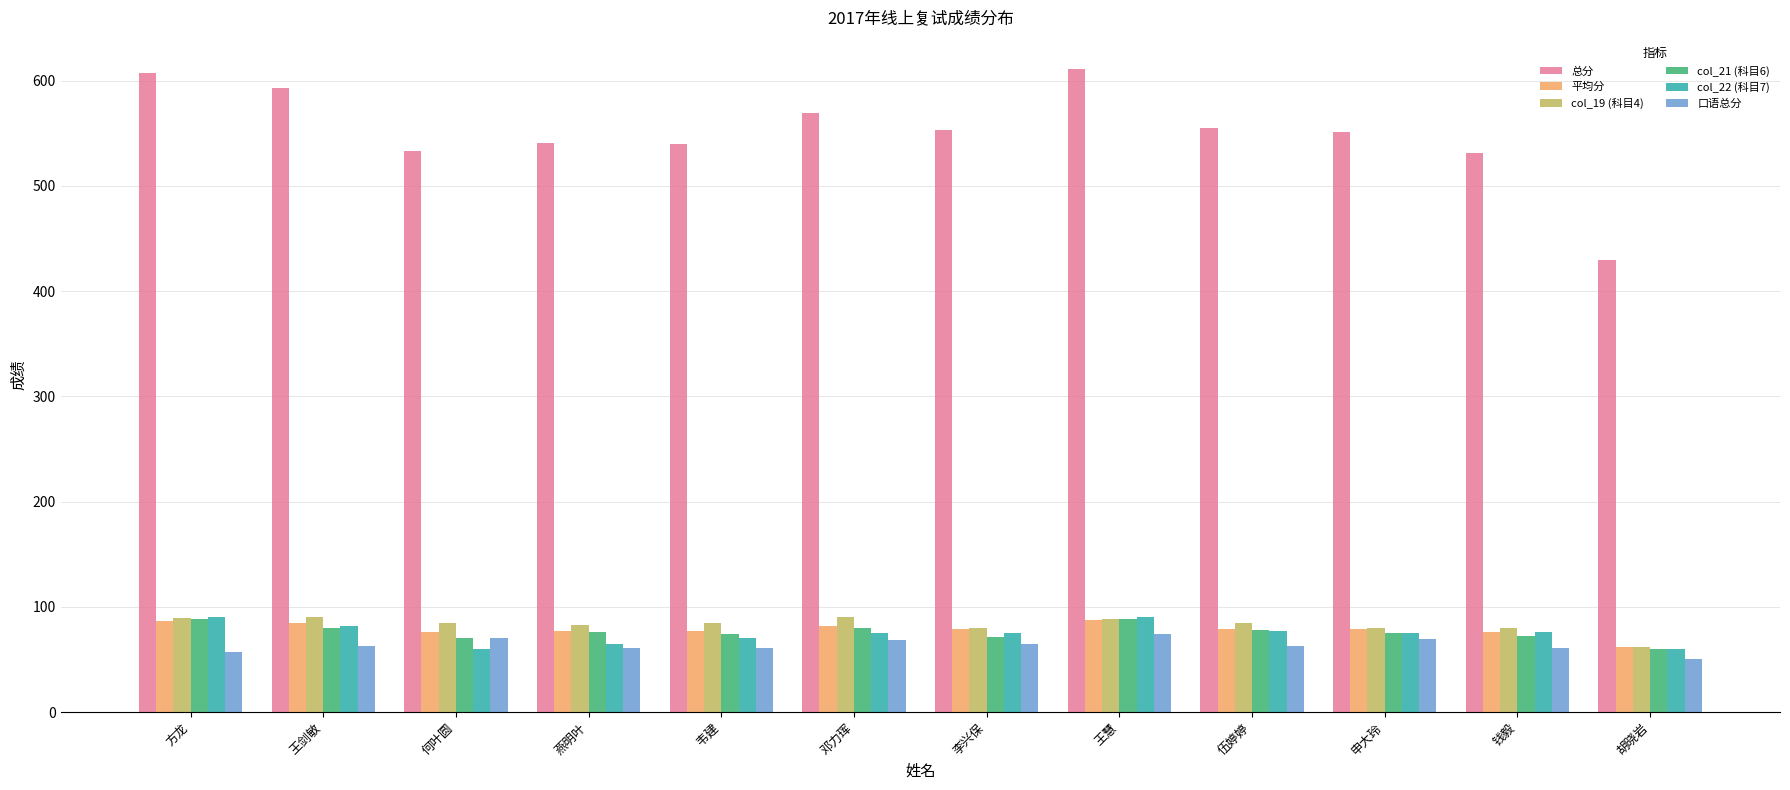

What is the maximum value shown in the chart?

611.0